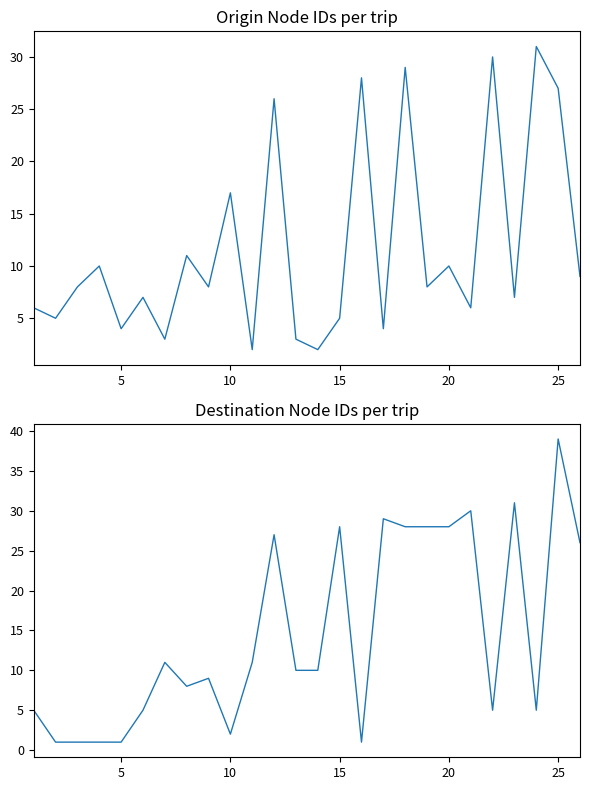

Does the chart have visible grid lines?

No